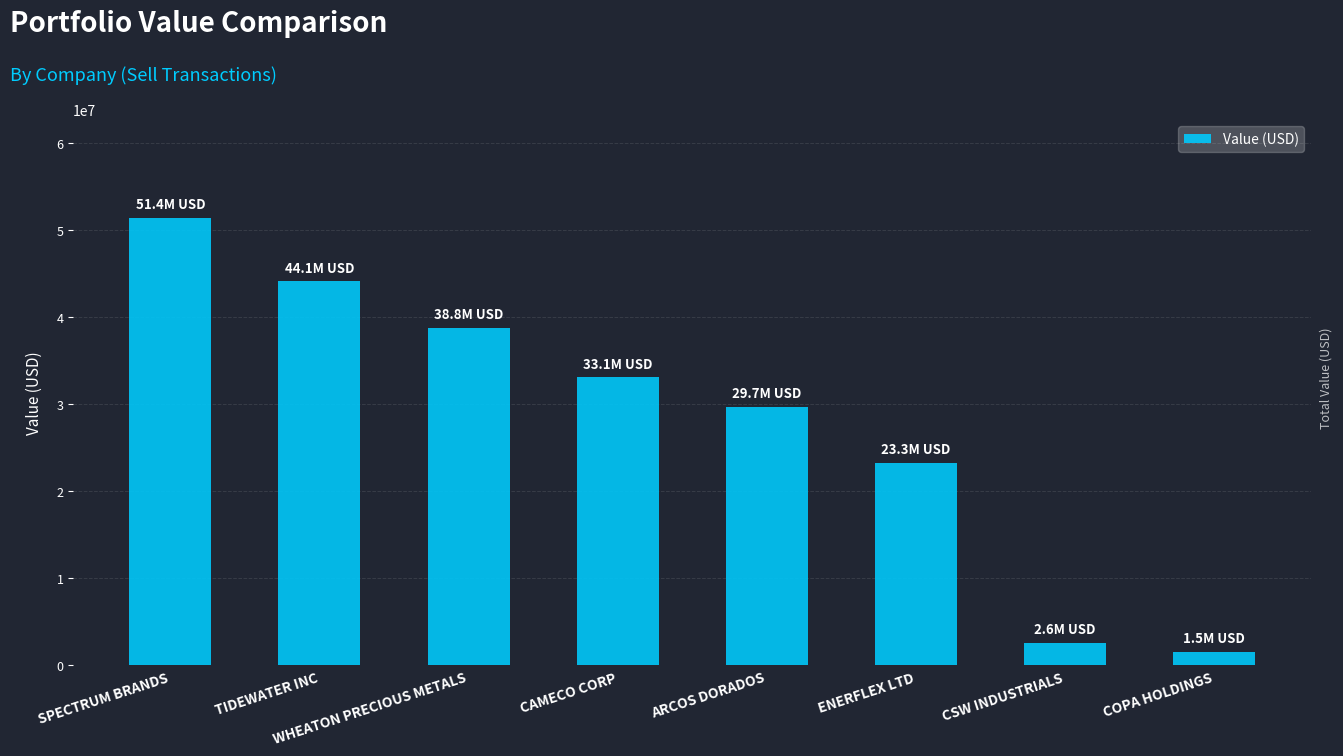

Count the number of data series in this chart.

1